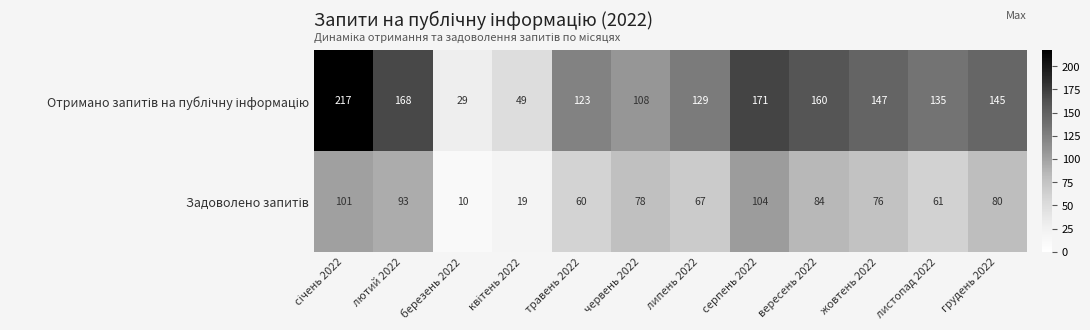

What is the spread (max minus min) of values at вересень 2022?

76